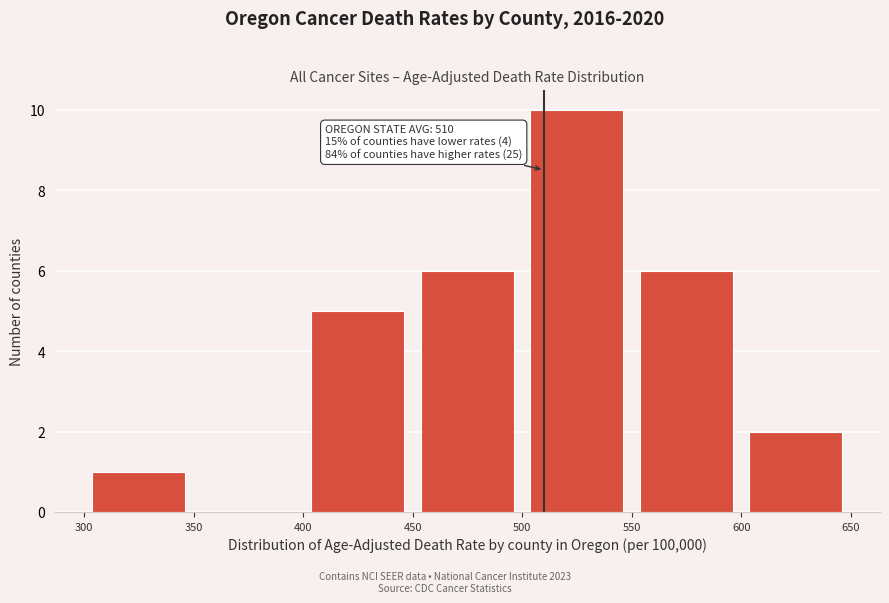

Over which range of the x-axis is the bar tallest?

500 to 550